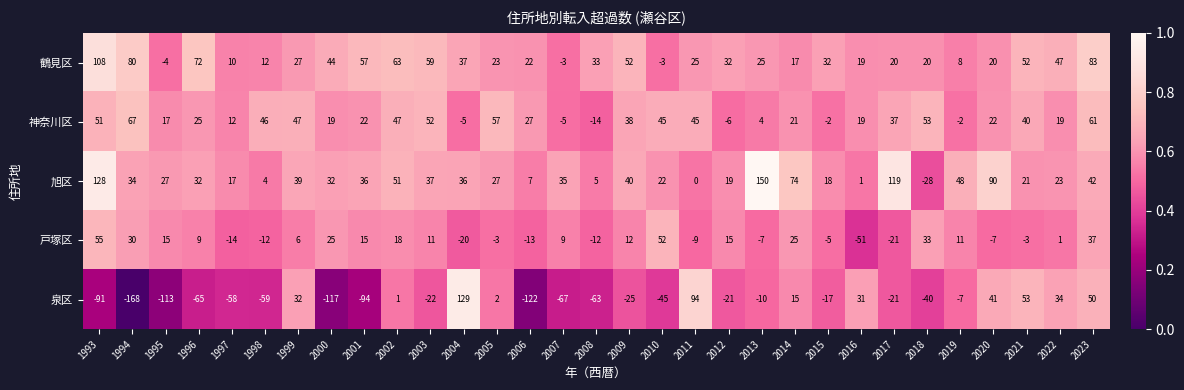

The value of 鶴見区 at 2013 is 25. True or false?

True